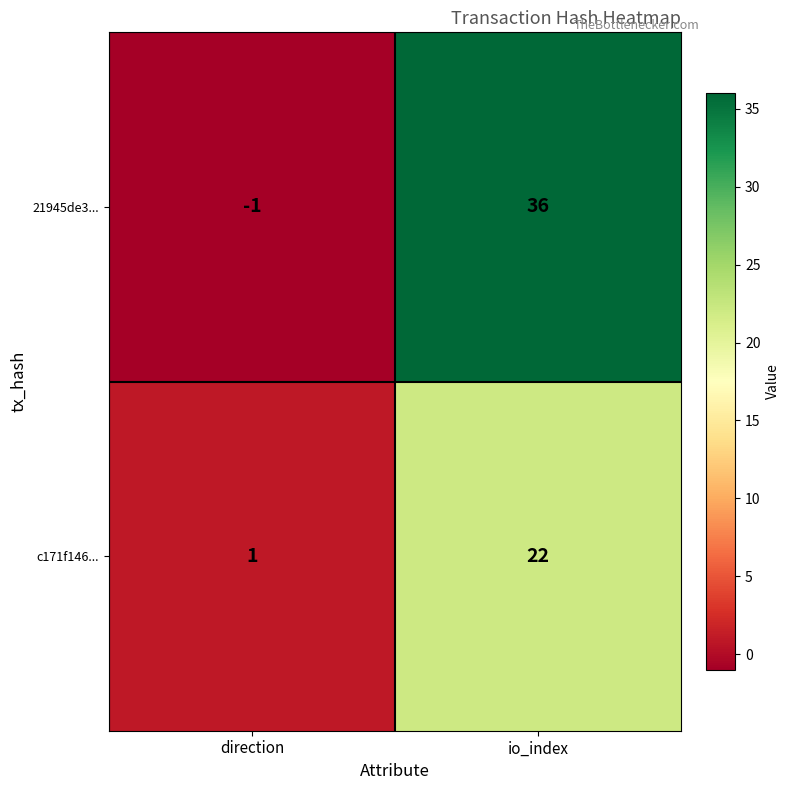

Between direction and io_index, which series saw the biggest shift?

21945de3...